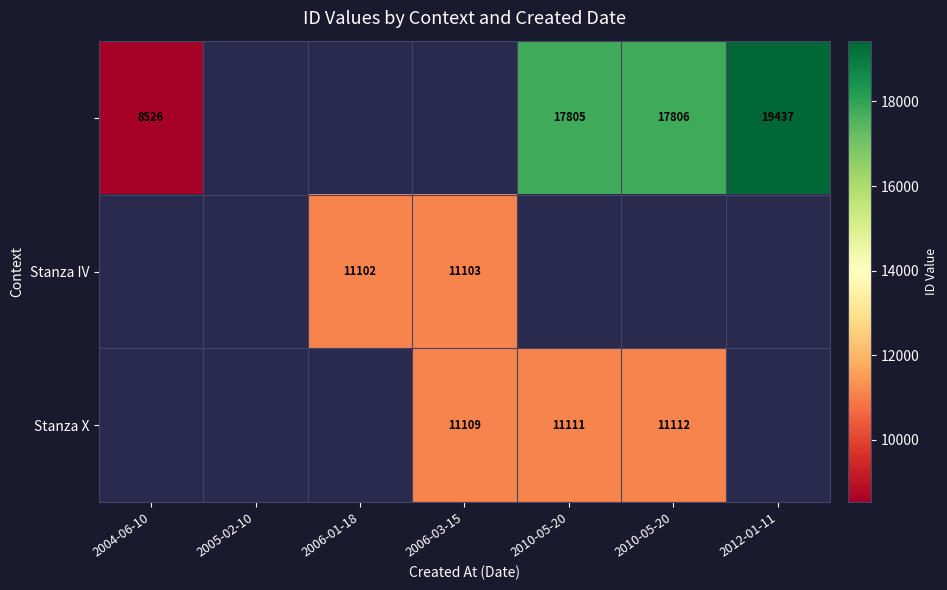

Where is Stanza IV nearest to the value 5551?

2004-06-10